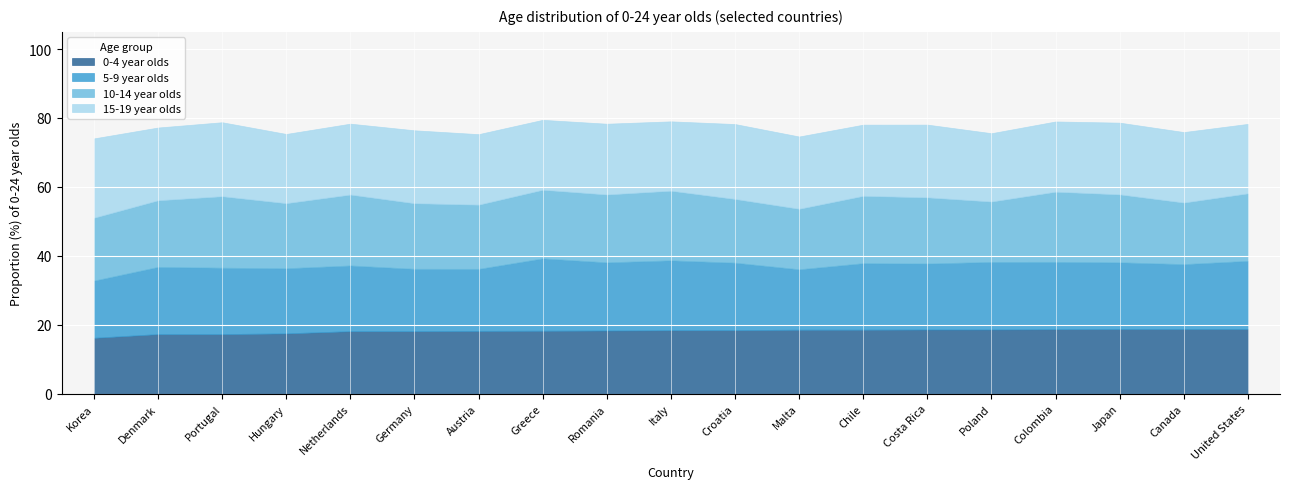

How many intersections are there between 5-9 year olds and 0-4 year olds?

4